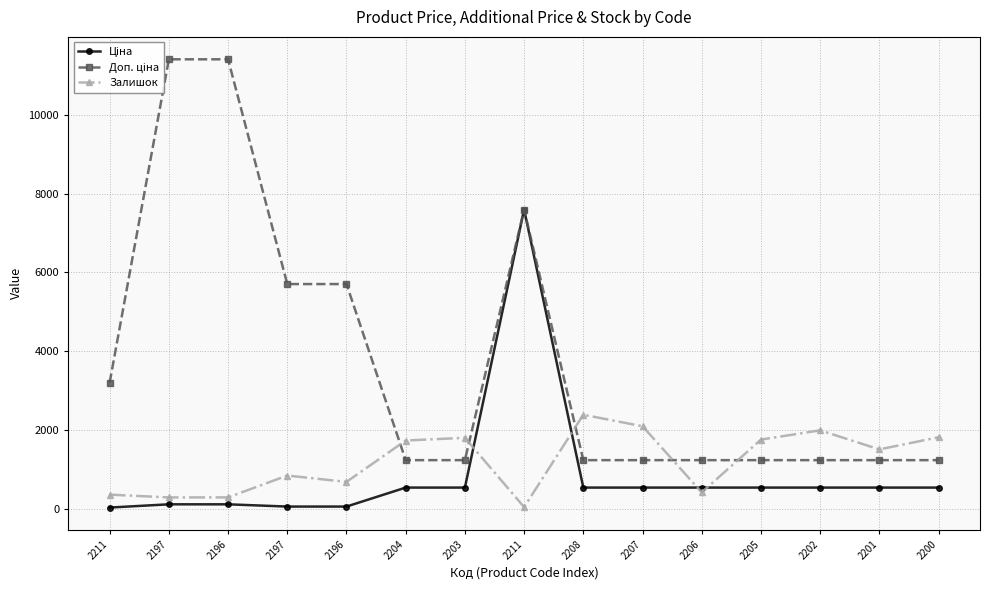

Which series has the largest total across all categories?

Доп. ціна